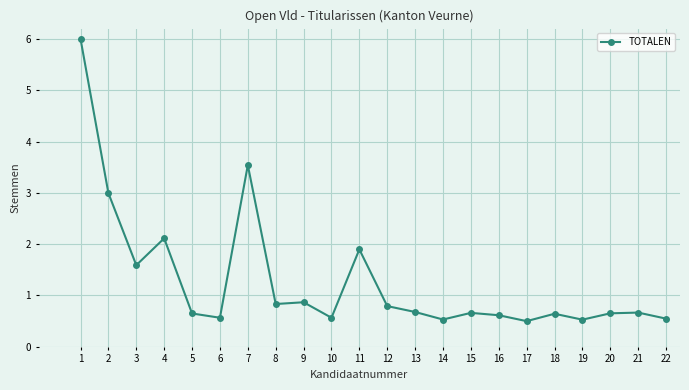

What is the change in value from 10 to 15?

+0.1